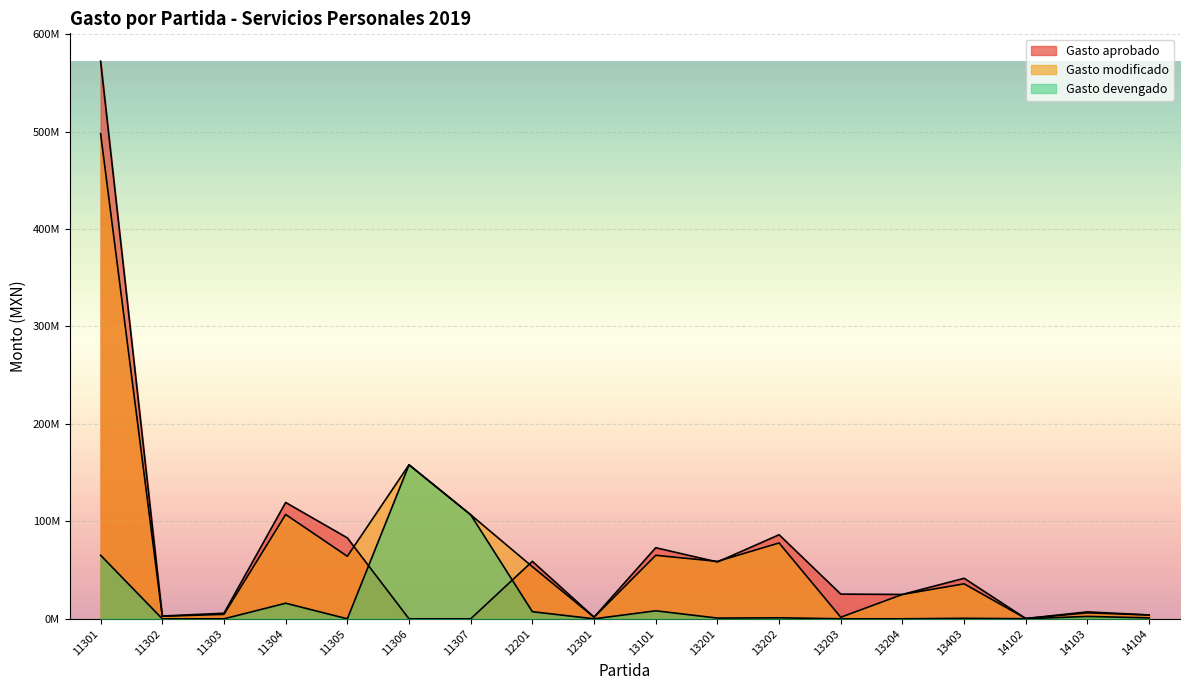

Rank the categories by Gasto modificado value from lowest to highest.

14102, 12301, 13203, 11302, 14104, 11303, 14103, 13204, 13403, 12201, 13201, 11305, 13101, 13202, 11307, 11304, 11306, 11301